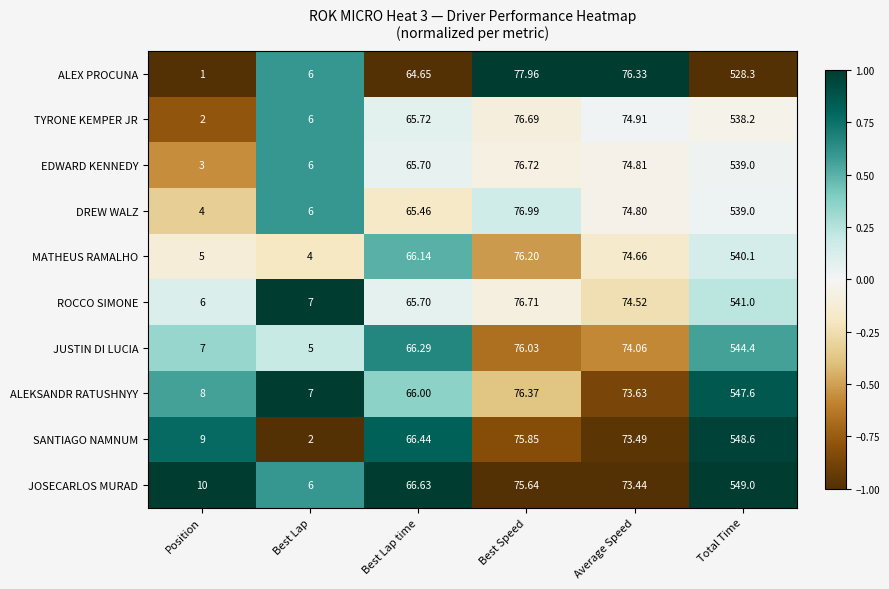

Rank the series at Average Speed from highest to lowest value.

ALEX PROCUNA, TYRONE KEMPER JR, EDWARD KENNEDY, DREW WALZ, MATHEUS RAMALHO, ROCCO SIMONE, JUSTIN DI LUCIA, ALEKSANDR RATUSHNYY, SANTIAGO NAMNUM, JOSECARLOS MURAD